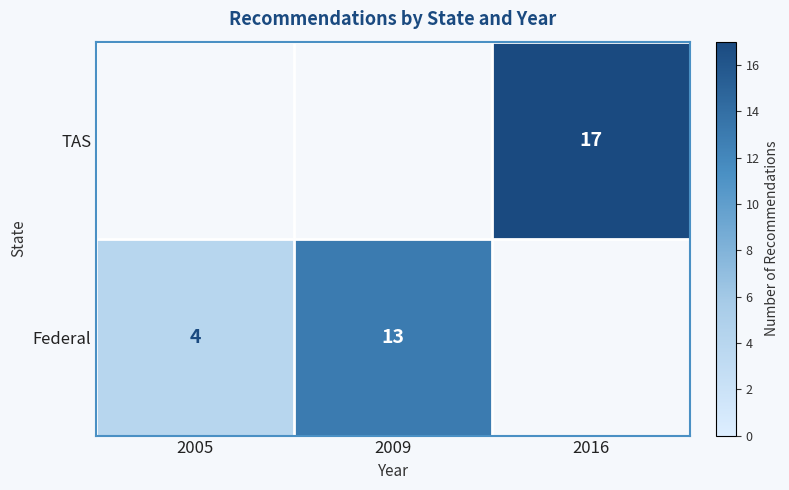

Which category has the lowest value across all series?

2005